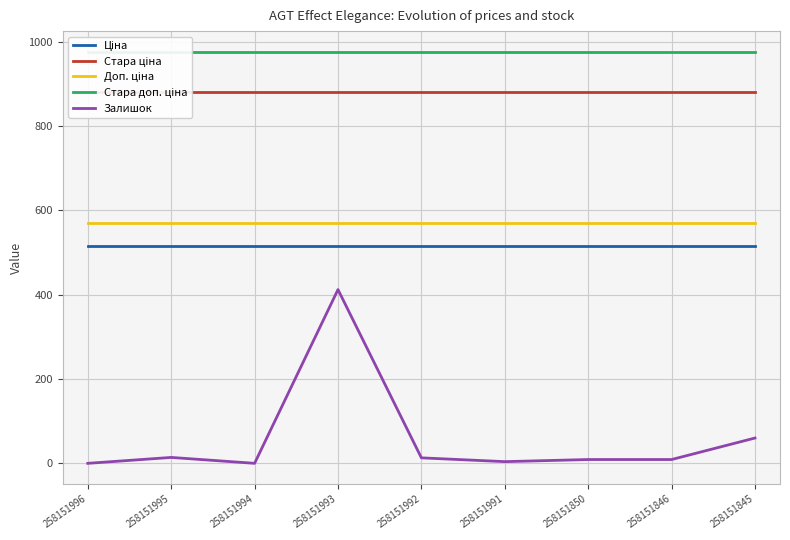

How many data points does each series have?

9